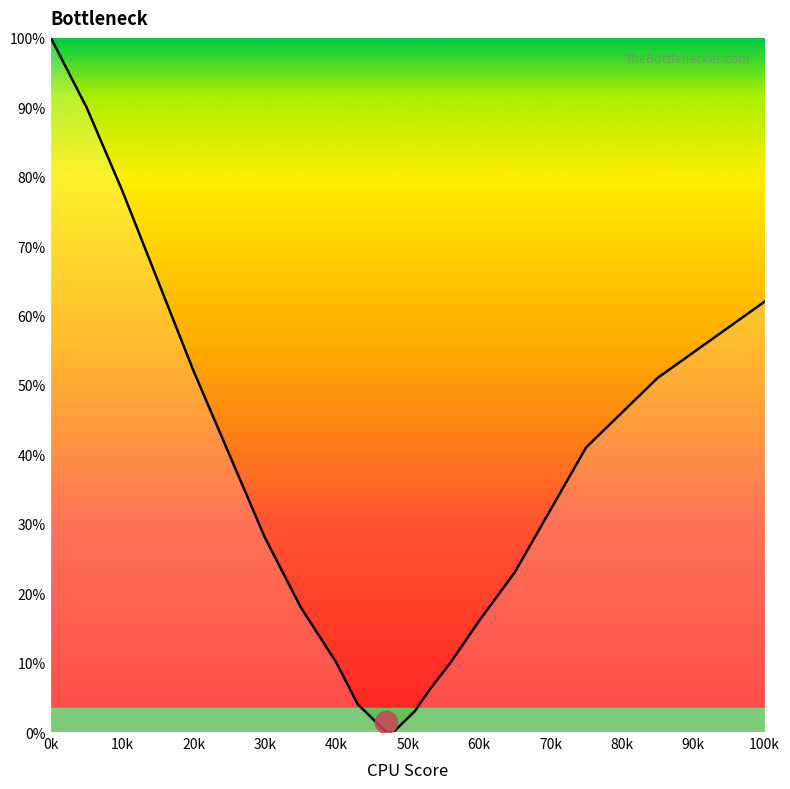

What is the difference between the maximum and minimum values?

100